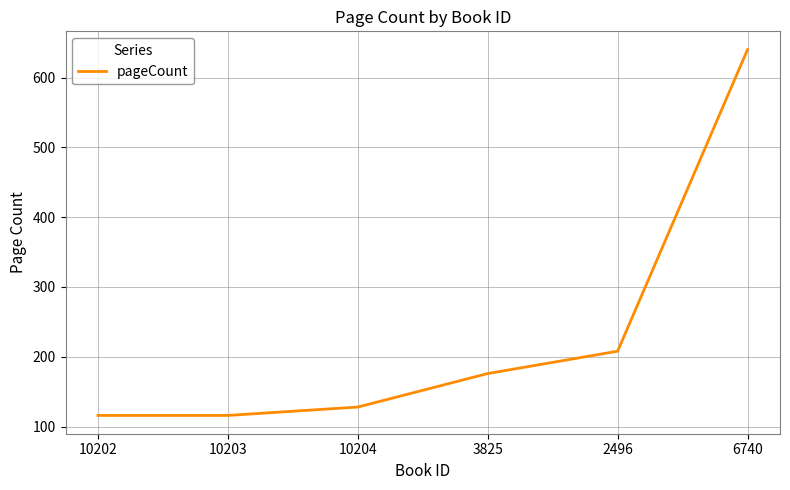

What is the sum of the values at 3825 and 10202?

292